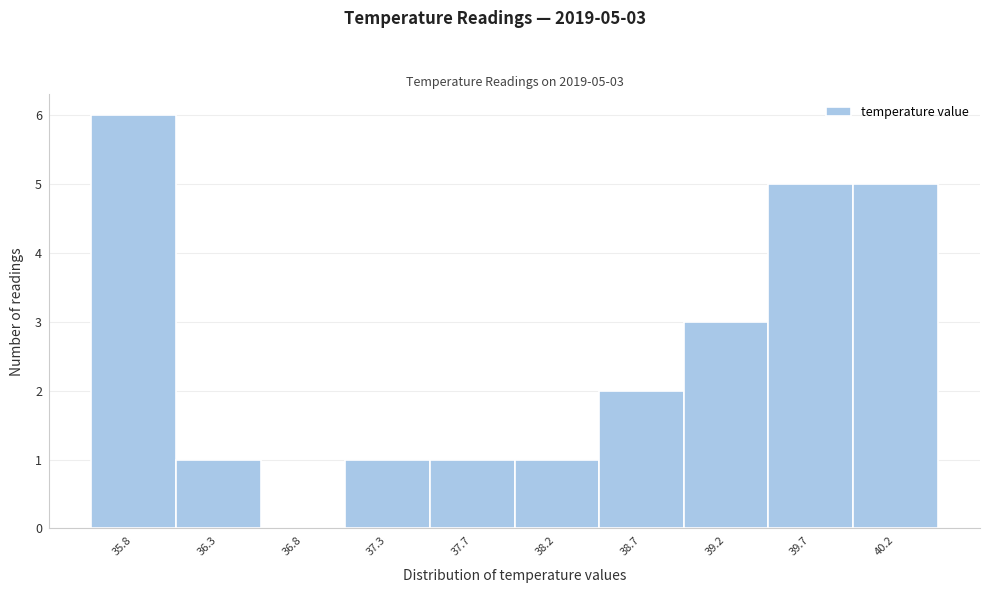

Reading left to right, transcribe all the data shown in this chart.

35.8=6	36.3=1	36.8=0	37.3=1	37.7=1	38.2=1	38.7=2	39.2=3	39.7=5	40.2=5